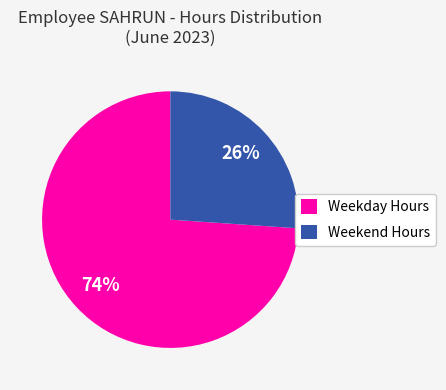

Between Weekend Hours and Weekday Hours, which is larger?

Weekday Hours